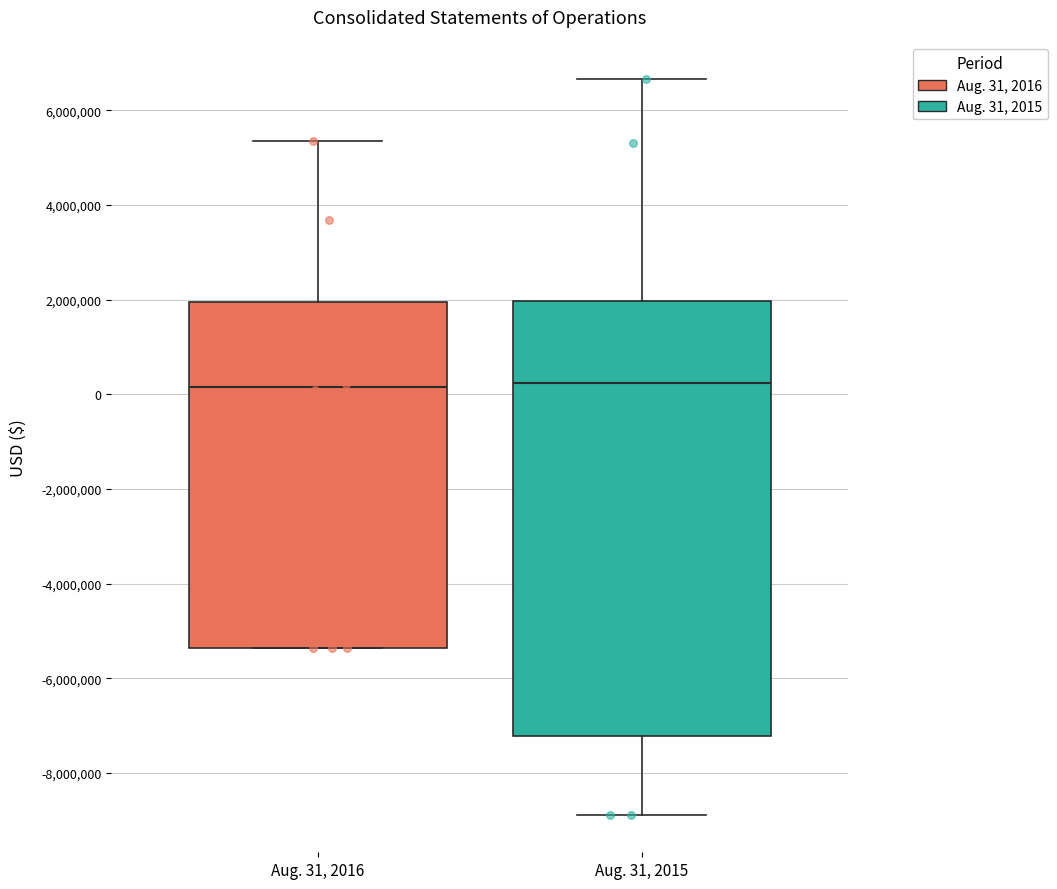

Where does the median line of the box for Aug. 31, 2015 sit on the y-axis? The values are not printed on the chart, so give them approximately, as read against the axis.

200000